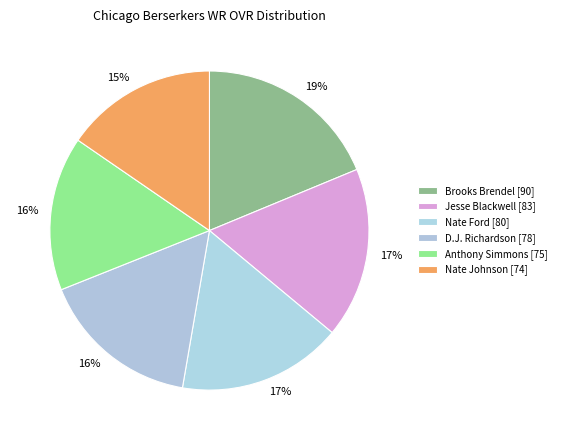

Rank the categories by value from lowest to highest.

Nate Johnson, Anthony Simmons, D.J. Richardson, Nate Ford, Jesse Blackwell, Brooks Brendel